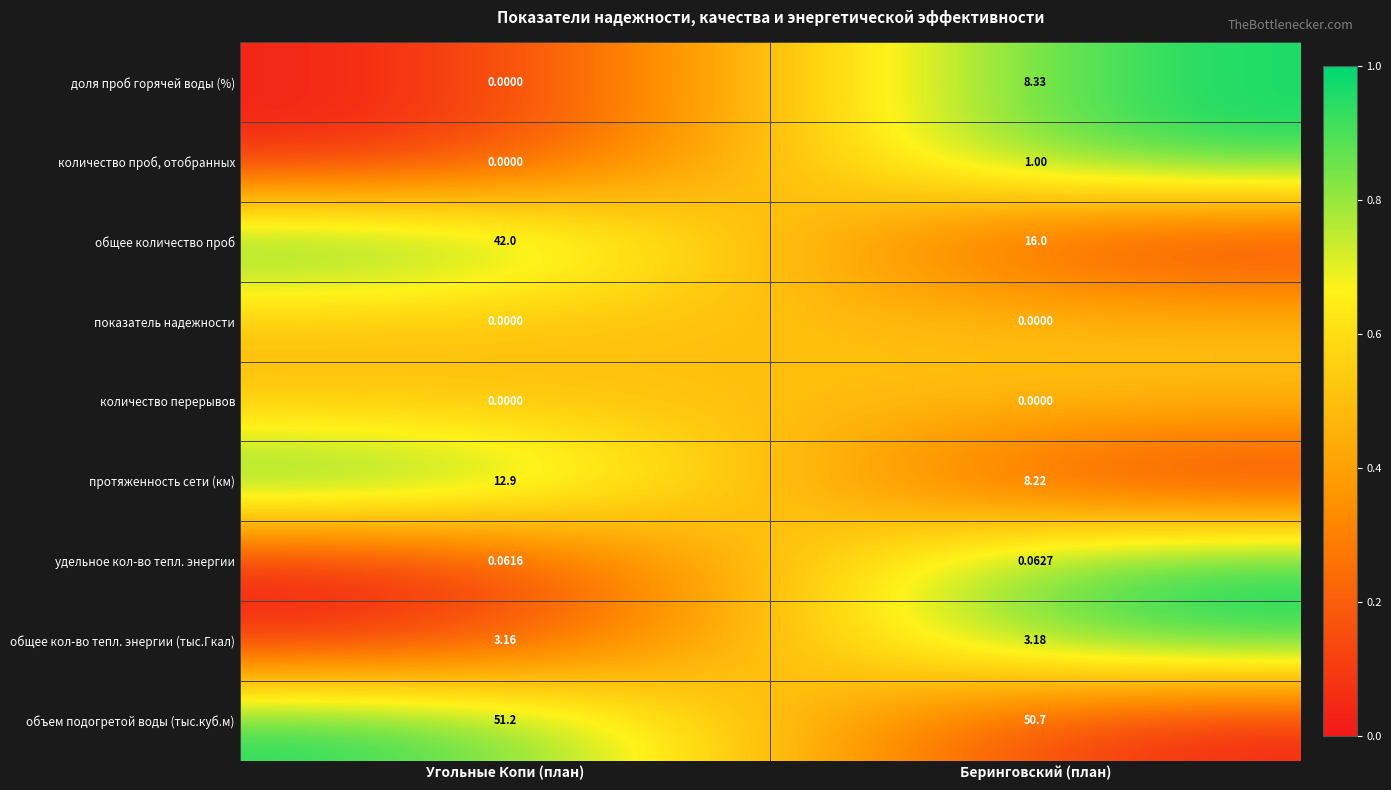

Which label corresponds to the largest value in the chart?

Угольные Копи (план)